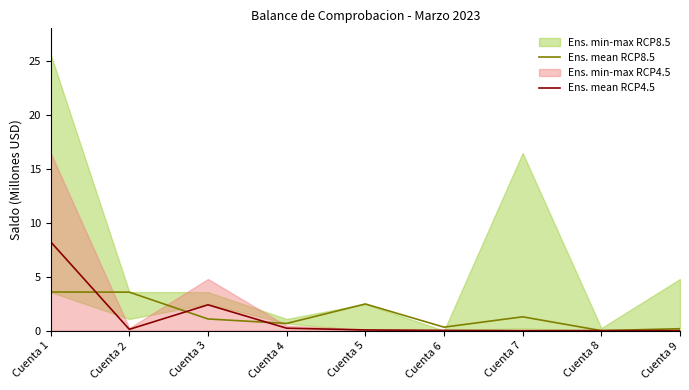

The Ens. mean RCP8.5 series shows 0.0 at Cuenta 8. True or false?

False